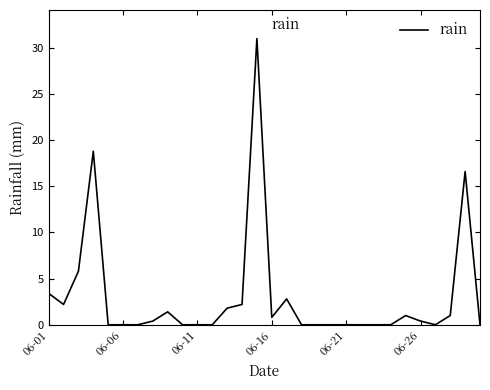

What is the greatest value displayed?

31.0